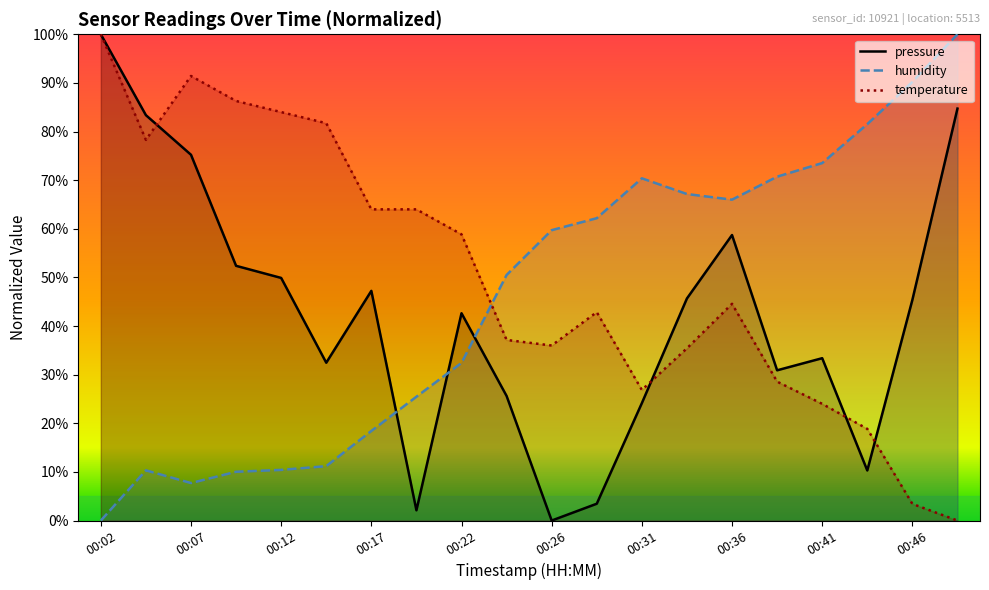

Is it true that humidity equals 73.5 at 00:41?

True